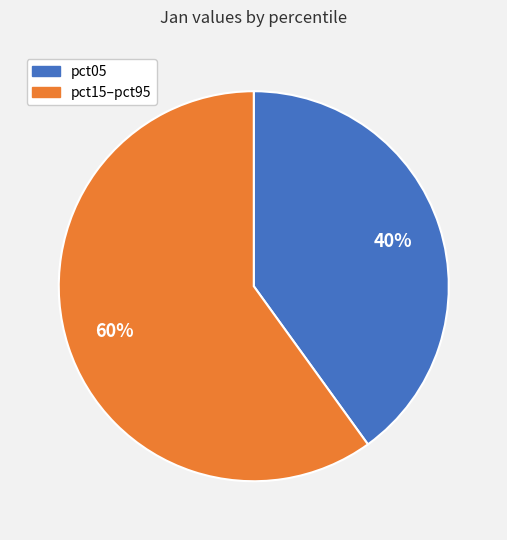

To the nearest percent, what is the difference between the largest and smallest slice percentages?

20%